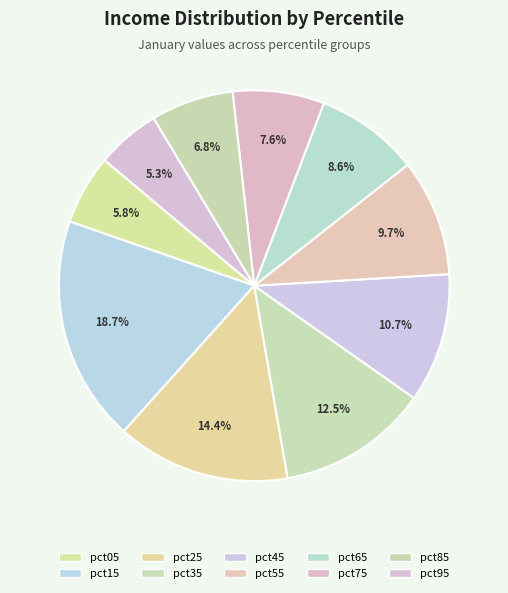

The pct65 slice represents 1% of the pie. True or false?

False